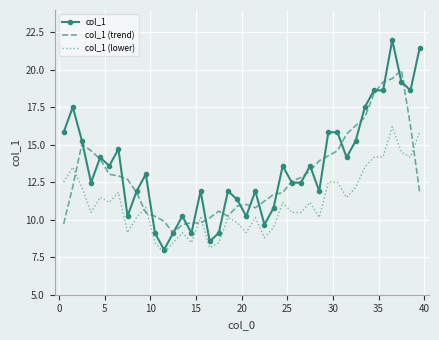

Which series has the largest range (max minus min)?

col_1